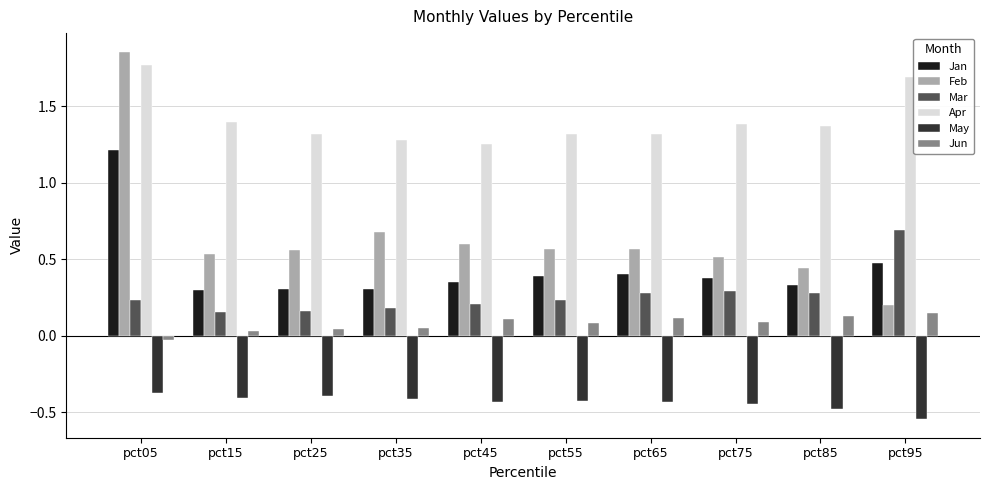

At which label does Apr reach its peak?

pct05